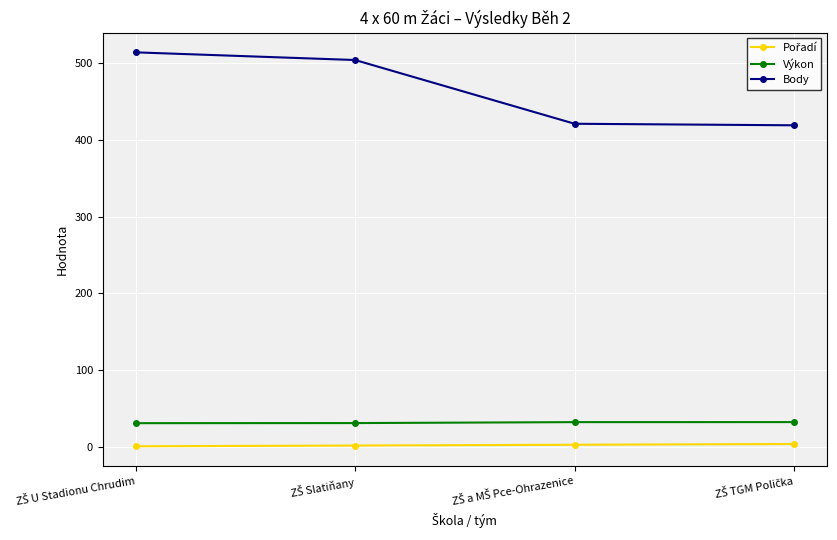

Which series has the largest total across all categories?

Body